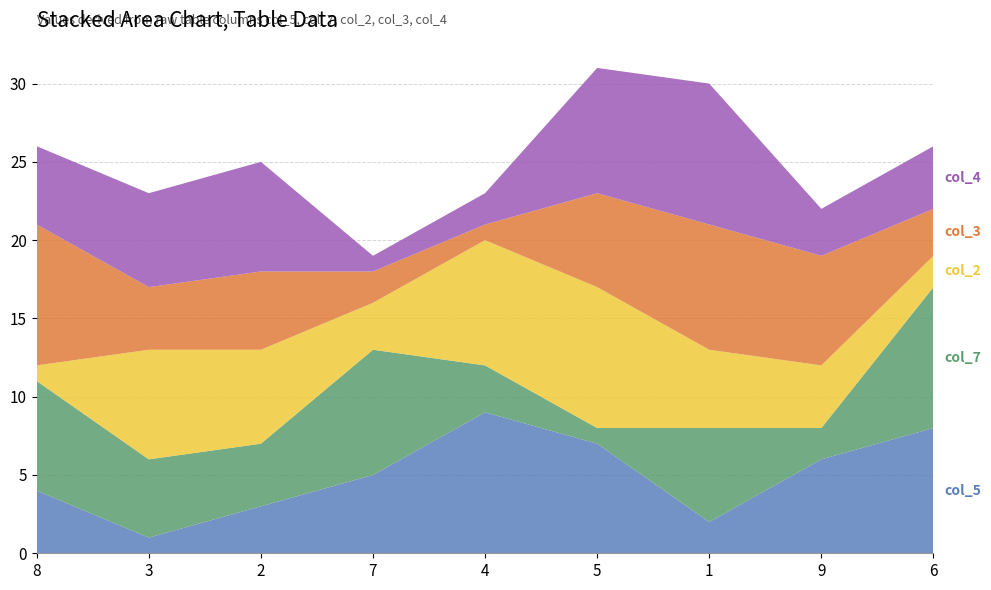

Reading right to left, list all the values displayed in this chart.

col_5: 8	6	2	7	9	5	3	1	4
col_7: 9	2	6	1	3	8	4	5	7
col_2: 2	4	5	9	8	3	6	7	1
col_3: 3	7	8	6	1	2	5	4	9
col_4: 4	3	9	8	2	1	7	6	5